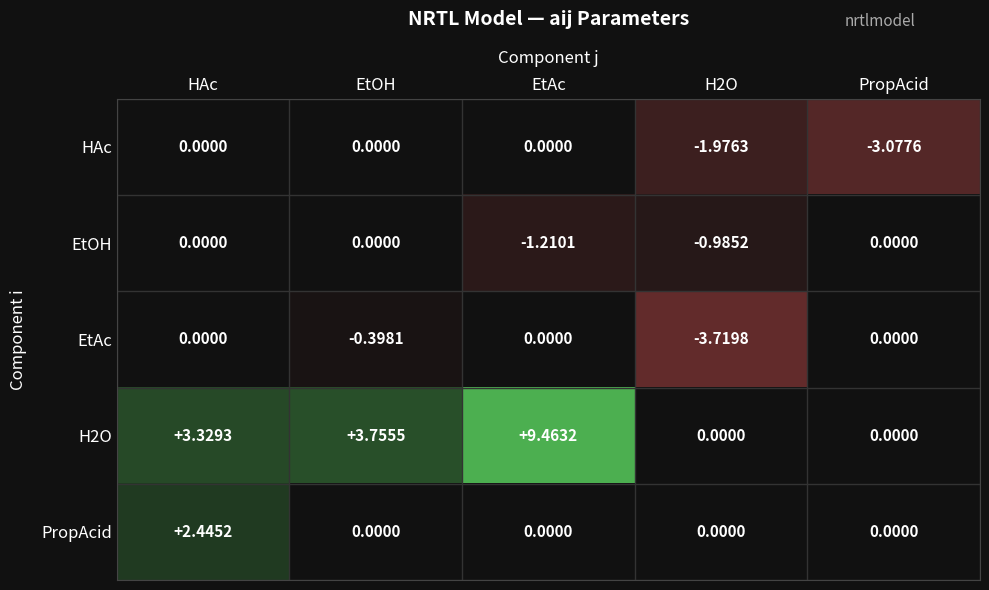

At which label is H2O closest to 4?

EtOH